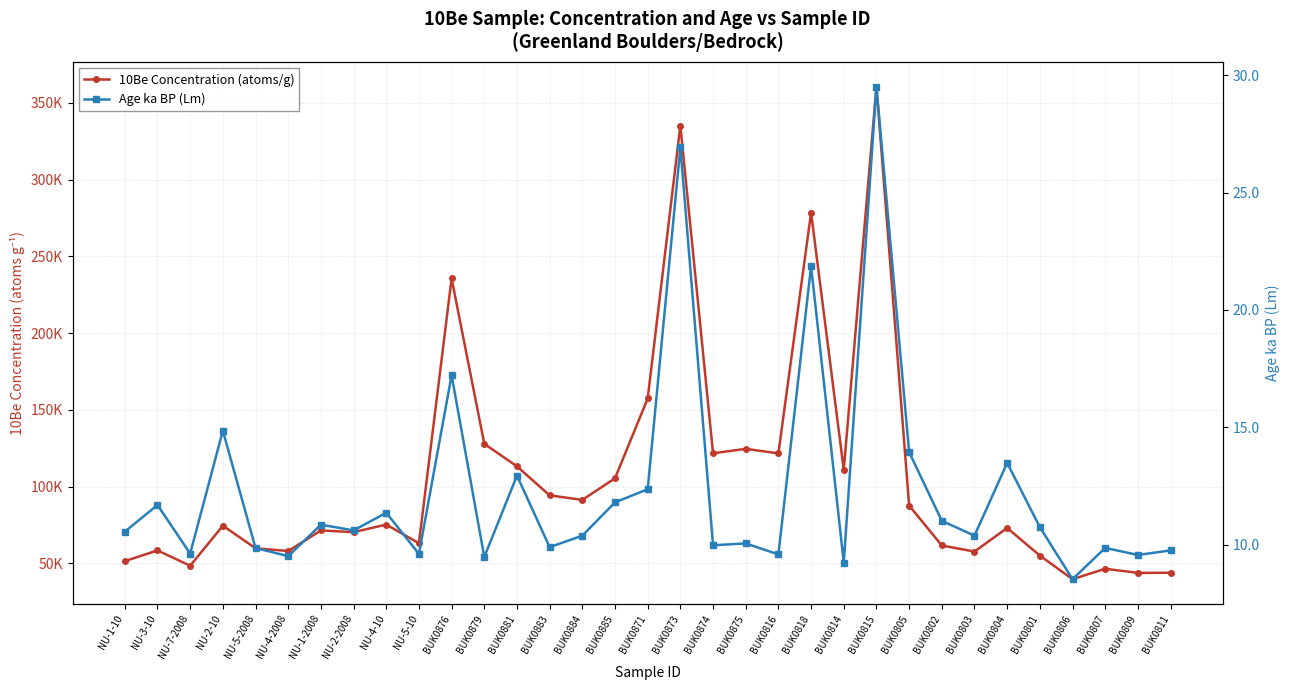

Which label corresponds to the smallest value in the chart?

BUK0806